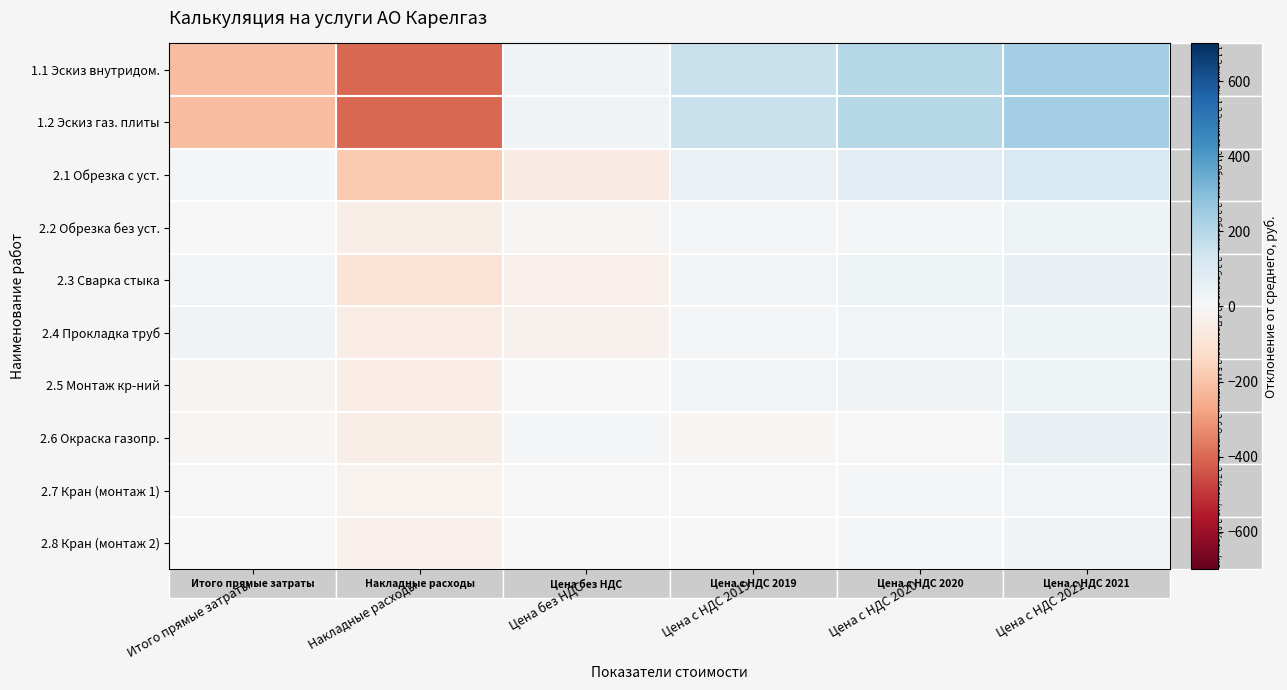

What is the total value across all series at Цена с НДС 2019?

415.7